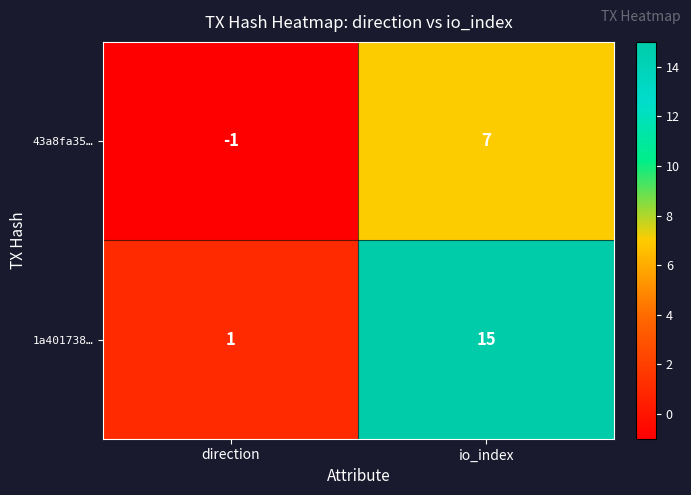

Which series has the widest spread of values?

1a401738…